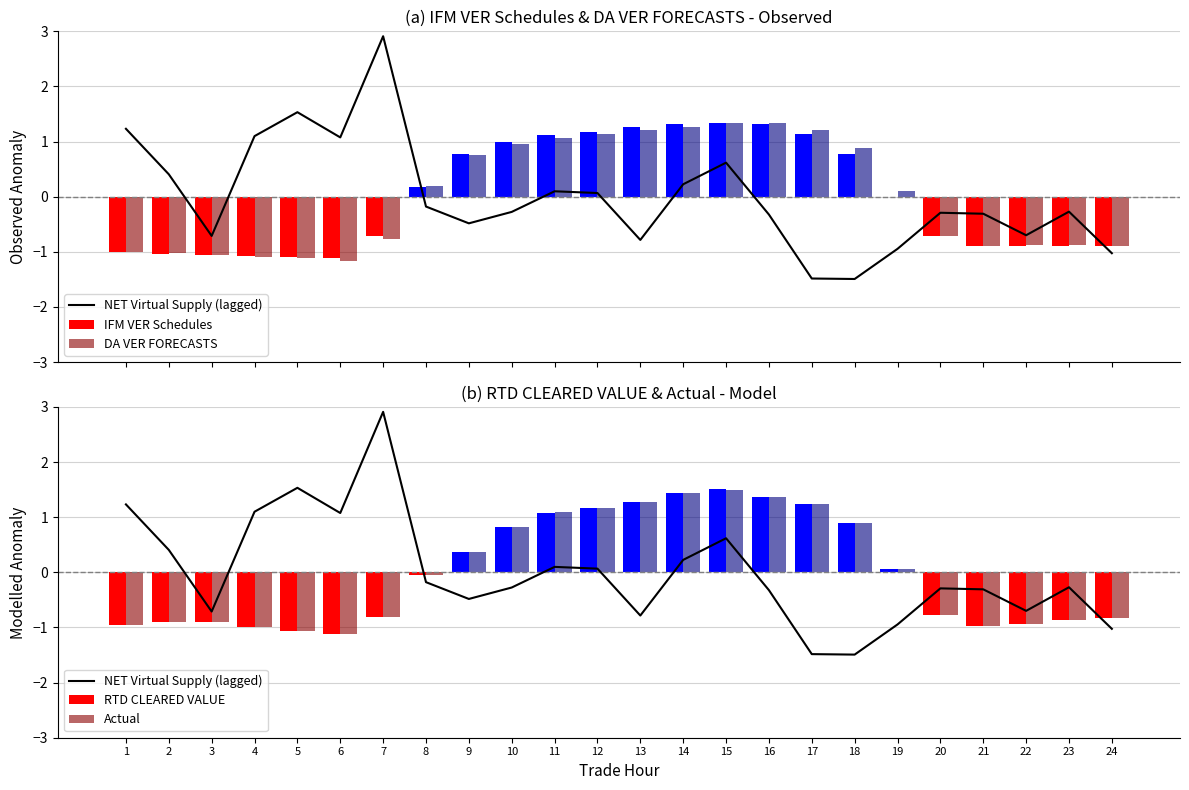

At which label does Actual reach its minimum?

6